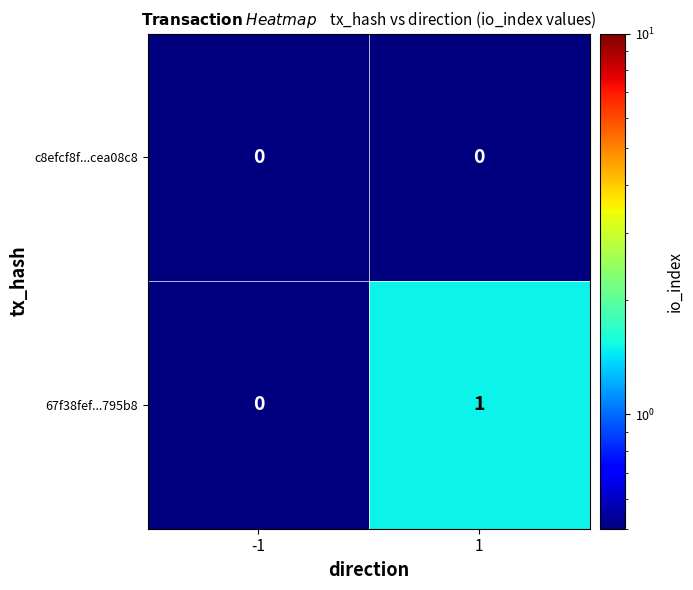

Reading right to left, list all the values displayed in this chart.

c8efcf8f...cea08c8: 0	0
67f38fef...795b8: 1	0